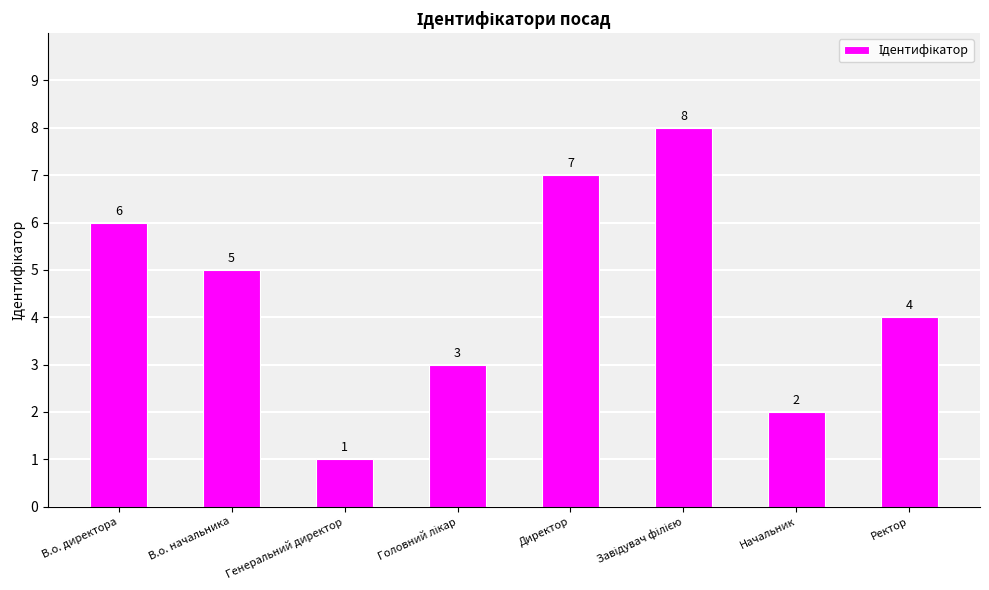

At which label does the data first exceed 5?

В.о. директора